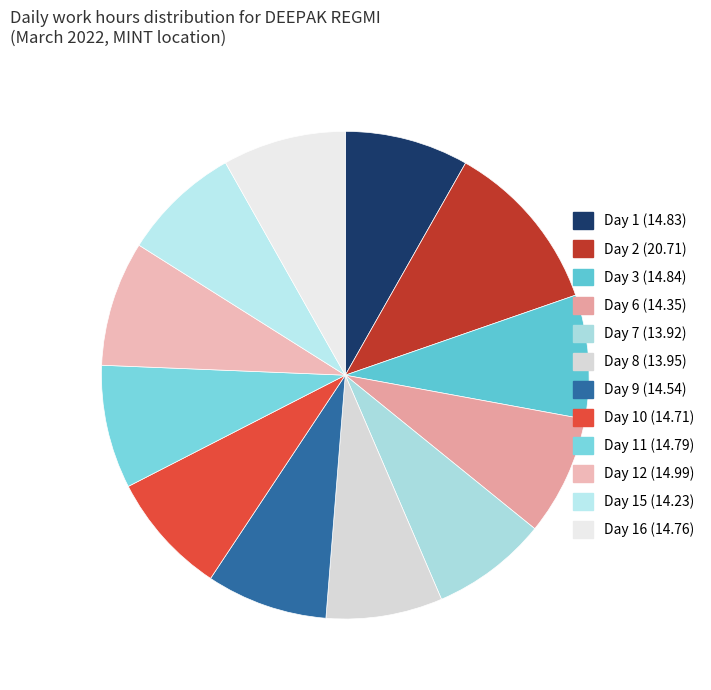

How many segments does this pie chart have?

12